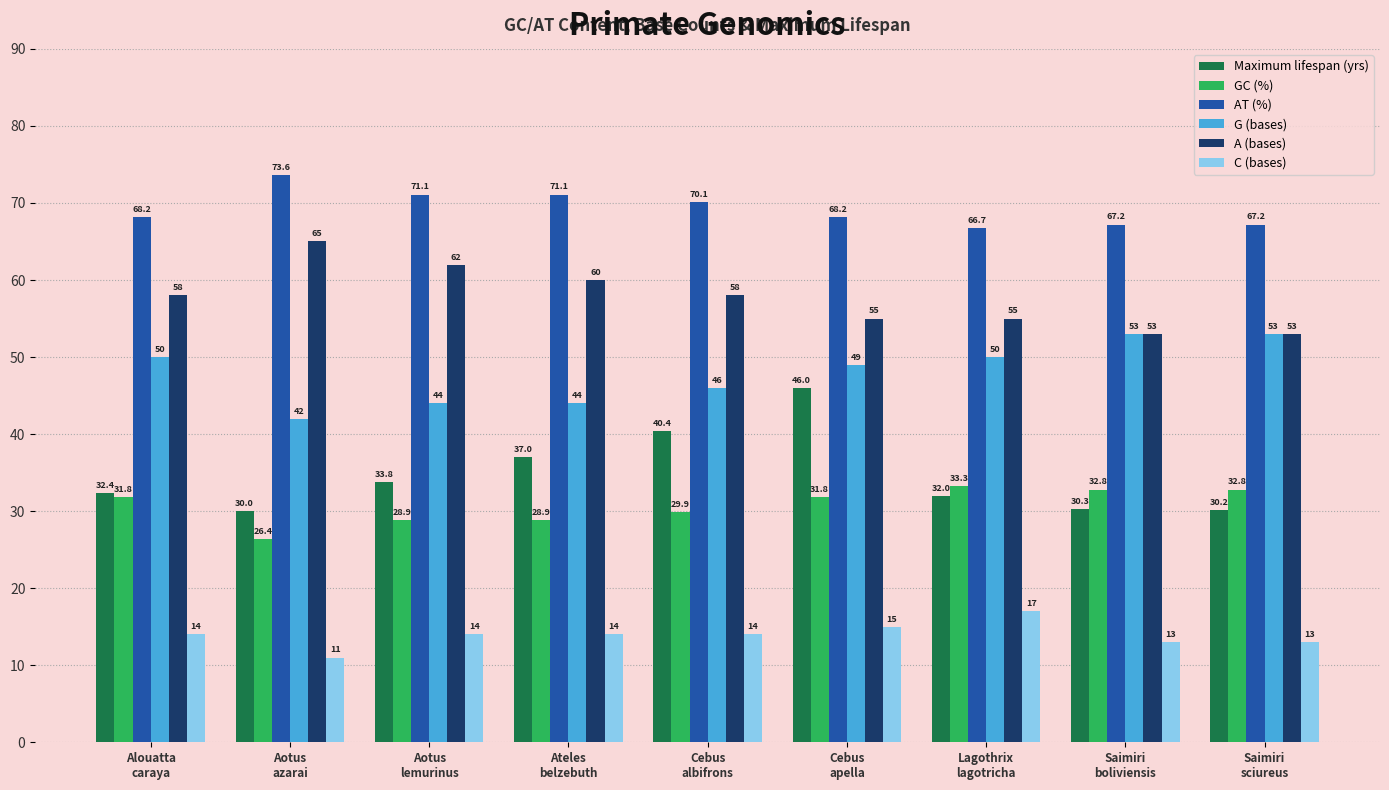

At Lagothrix
lagotricha, list the series in order from smallest to largest.

C (bases), Maximum lifespan (yrs), GC (%), G (bases), A (bases), AT (%)